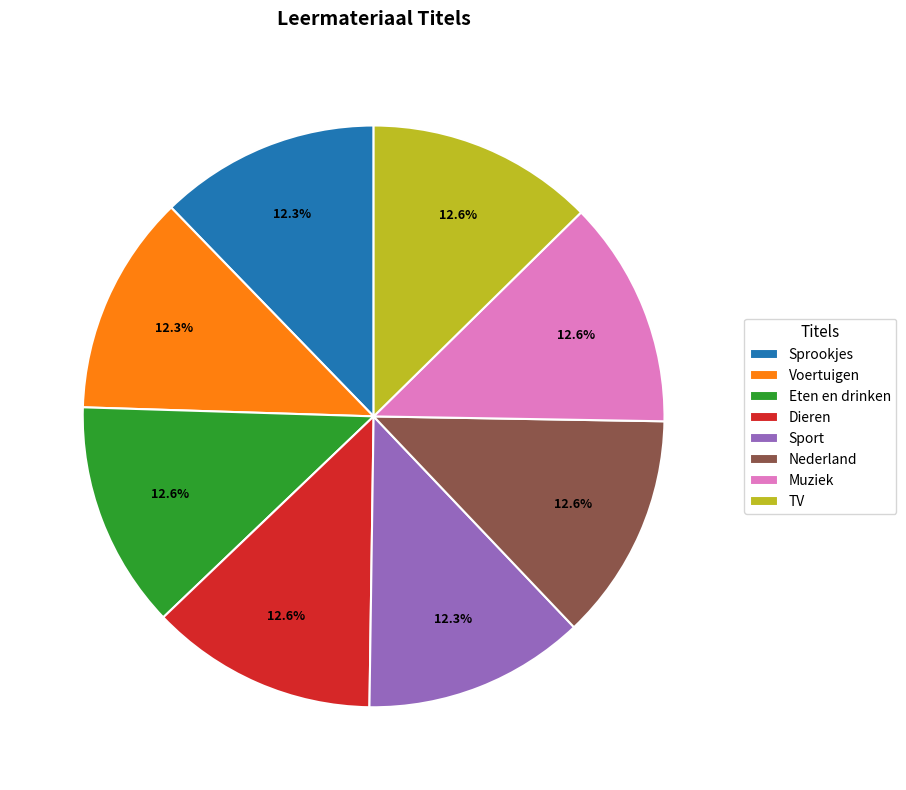

What is the ratio of the value at Muziek to the value at Sport?

1.0